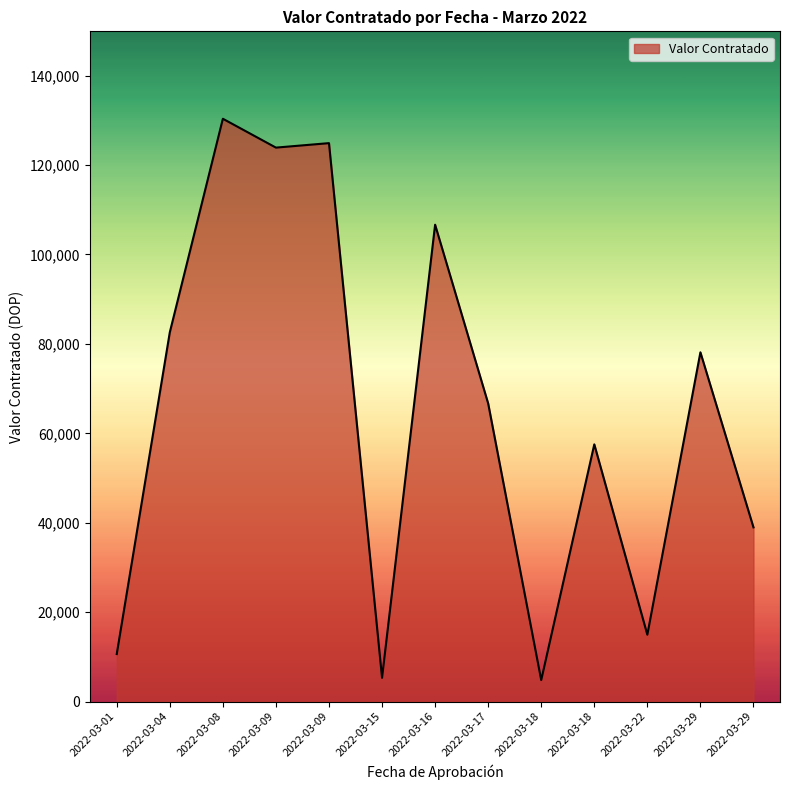

What is the sum of the values at 2022-03-17 and 2022-03-29?

105632.4